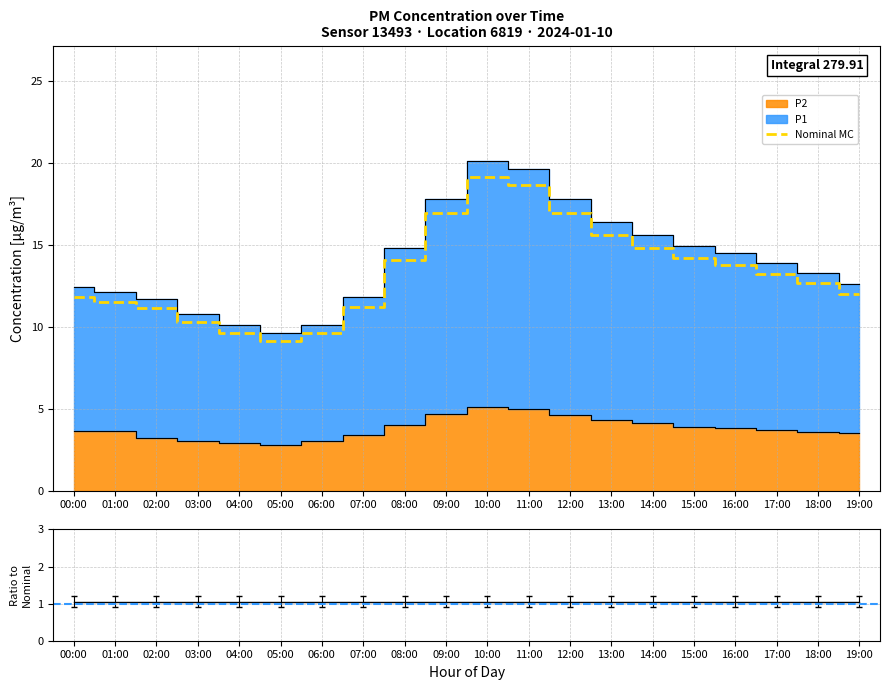

In Nominal MC, how many points are lower than both neighbors (excluding endpoints)?

1